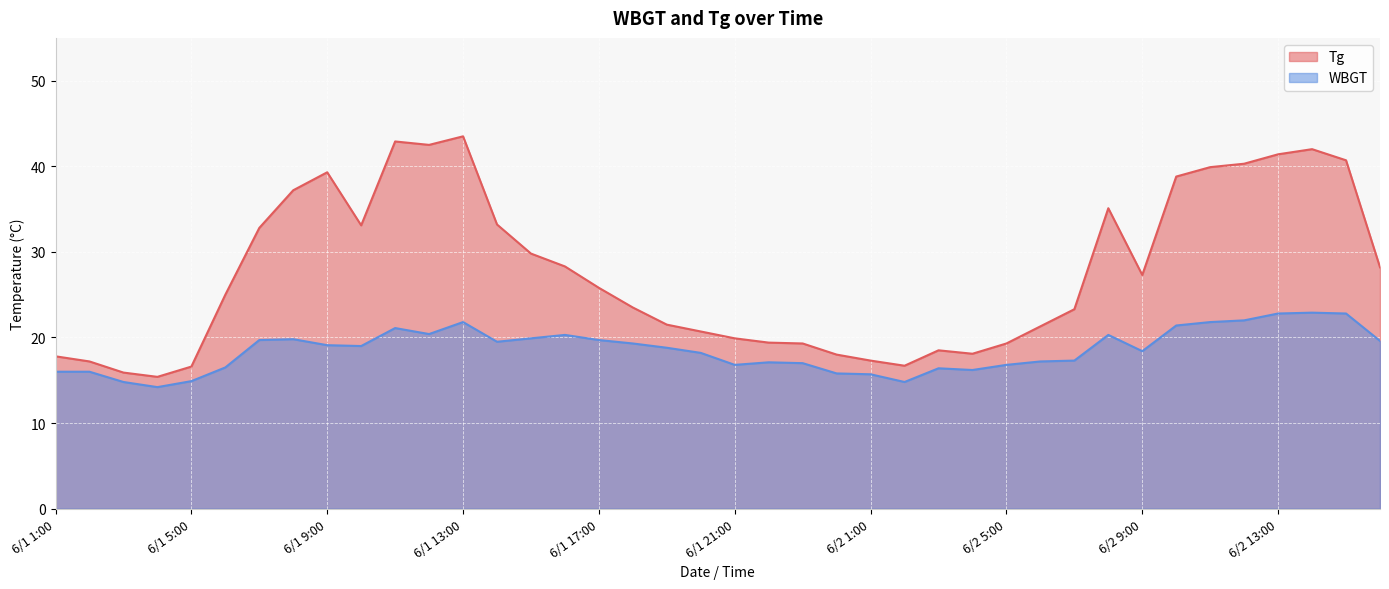

What is the difference between the maximum and minimum values in the WBGT series?

8.7